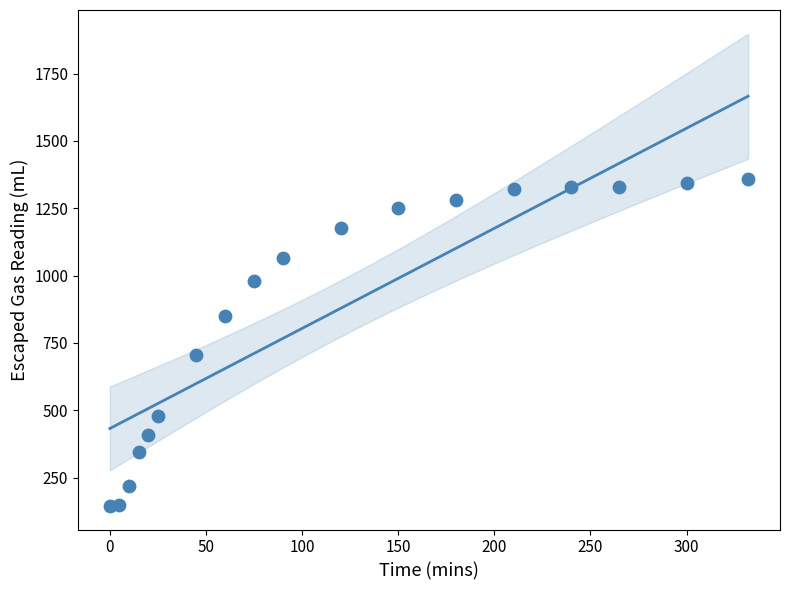

What Y value in the scatter plot is closest to 752?

705